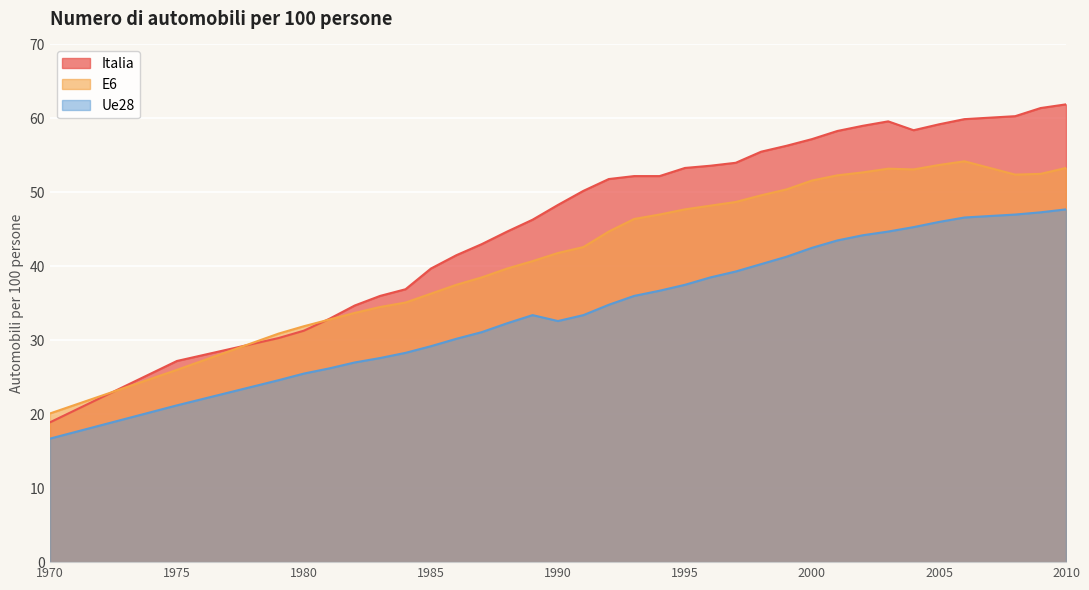

Which series changed the most between 1989 and 1994?

E6